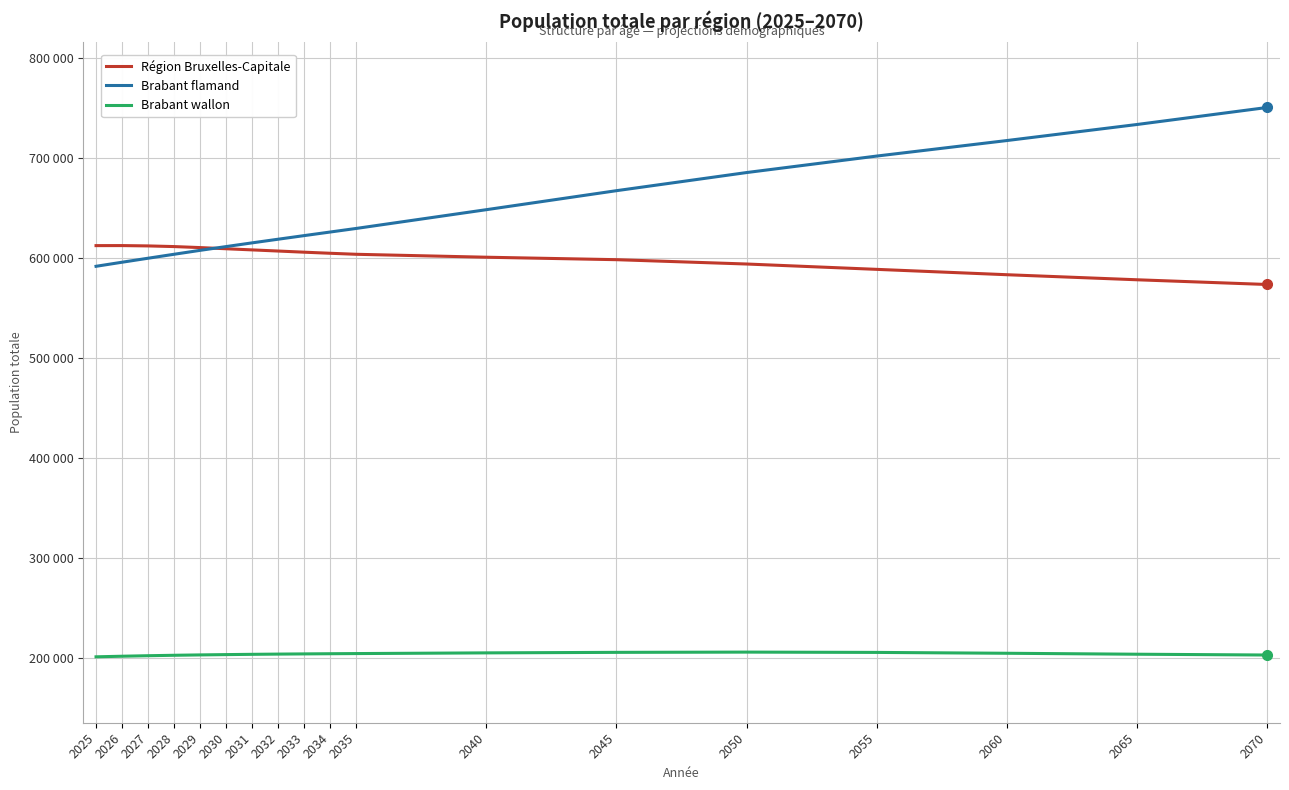

What is the value of the Région Bruxelles-Capitale point at the 3rd from the left?

612198